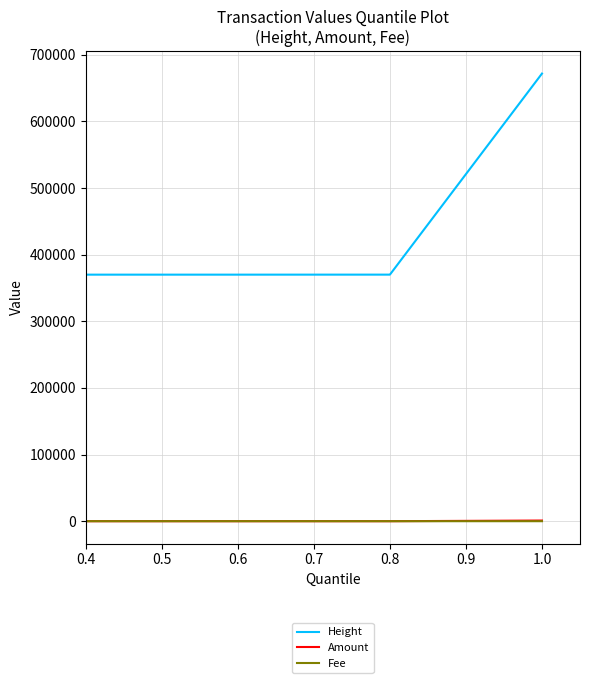

Between 0.8 and 1.0, which series saw the biggest shift?

Height